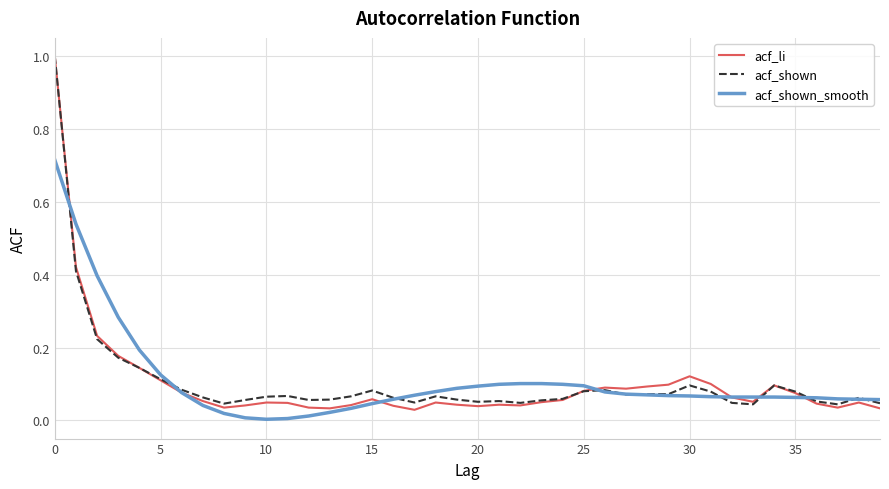

Which series has the largest range (max minus min)?

acf_li